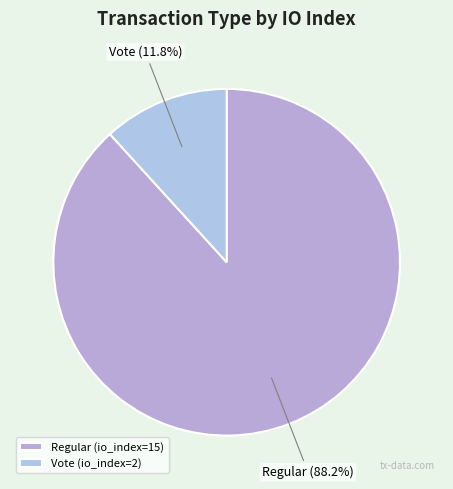

What is the smallest slice in the pie chart?

Vote (io_index=2)